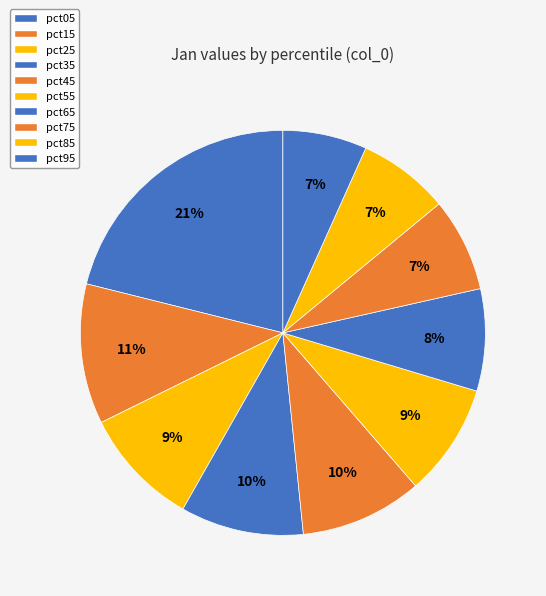

How many segments does this pie chart have?

10